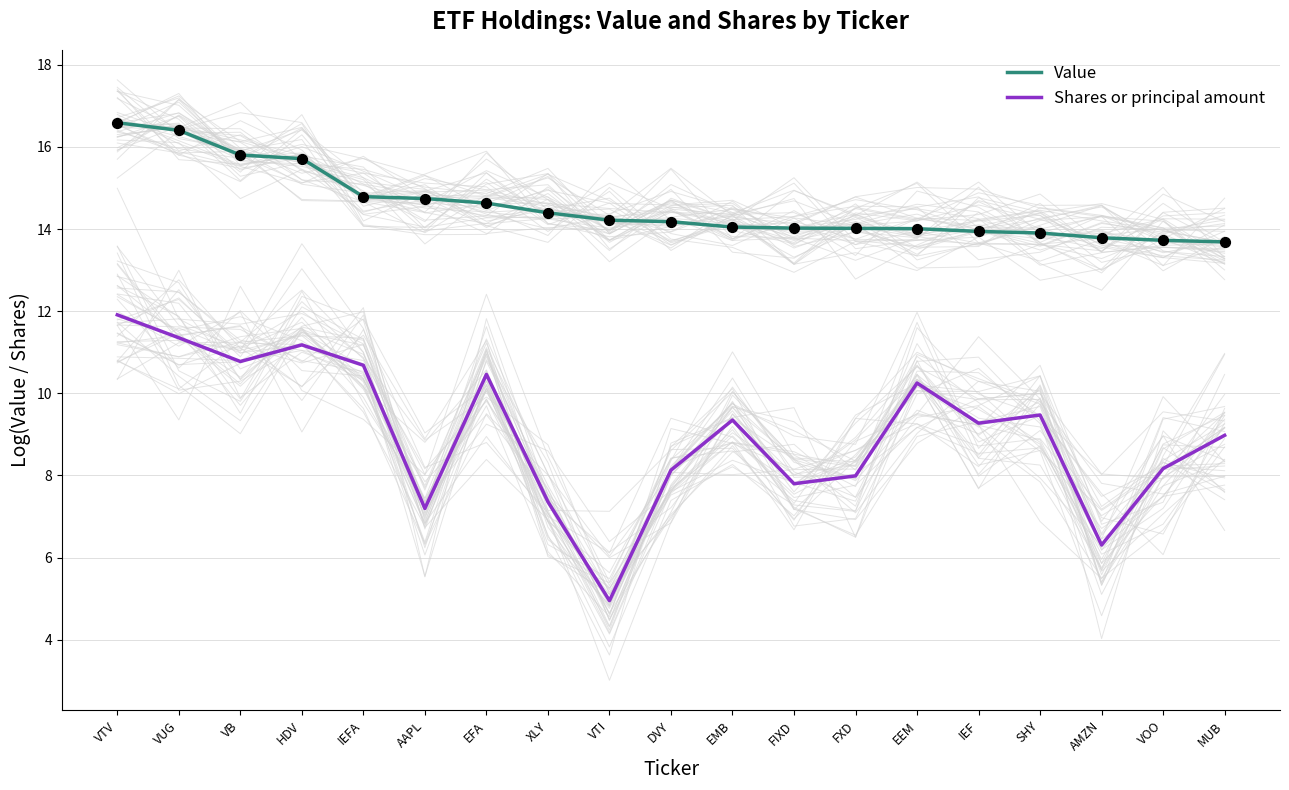

Is the value of Value at AMZN greater than the value of Shares or principal amount at SHY?

Yes